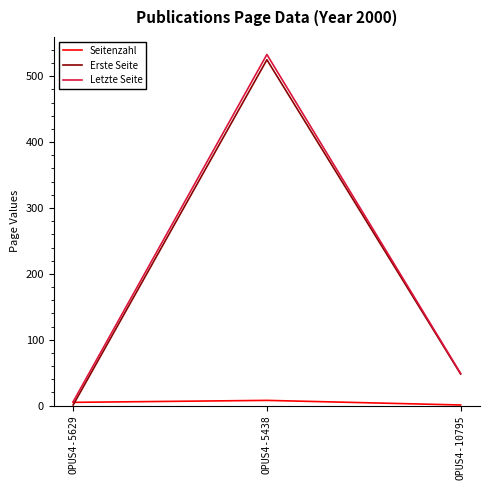

What is the sum of the Erste Seite values at OPUS4-5438 and OPUS4-5629?

526